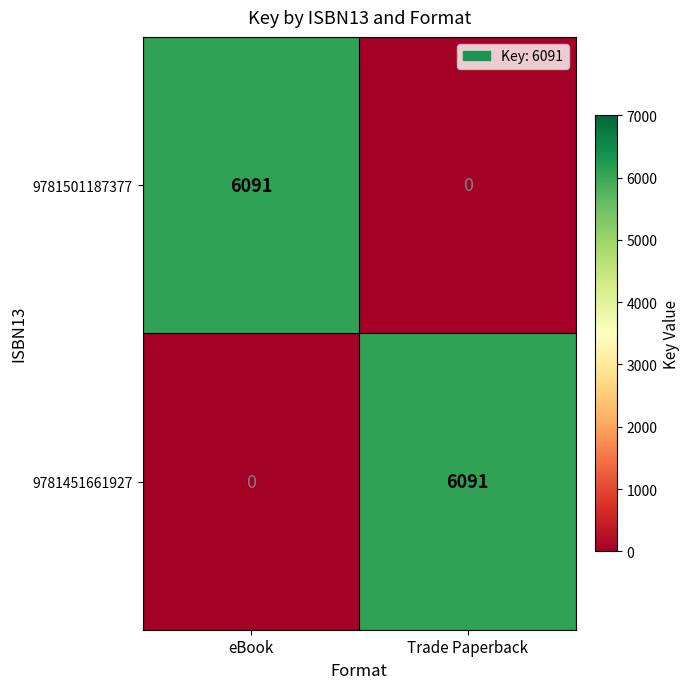

What is the total value across all series at eBook?

6091